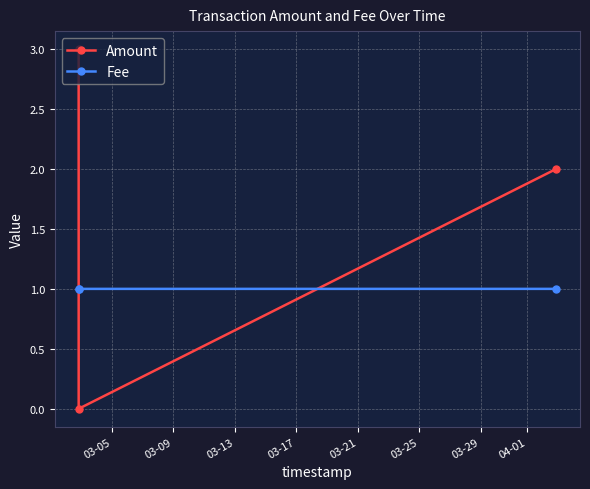

Which series has the widest spread of values?

Amount